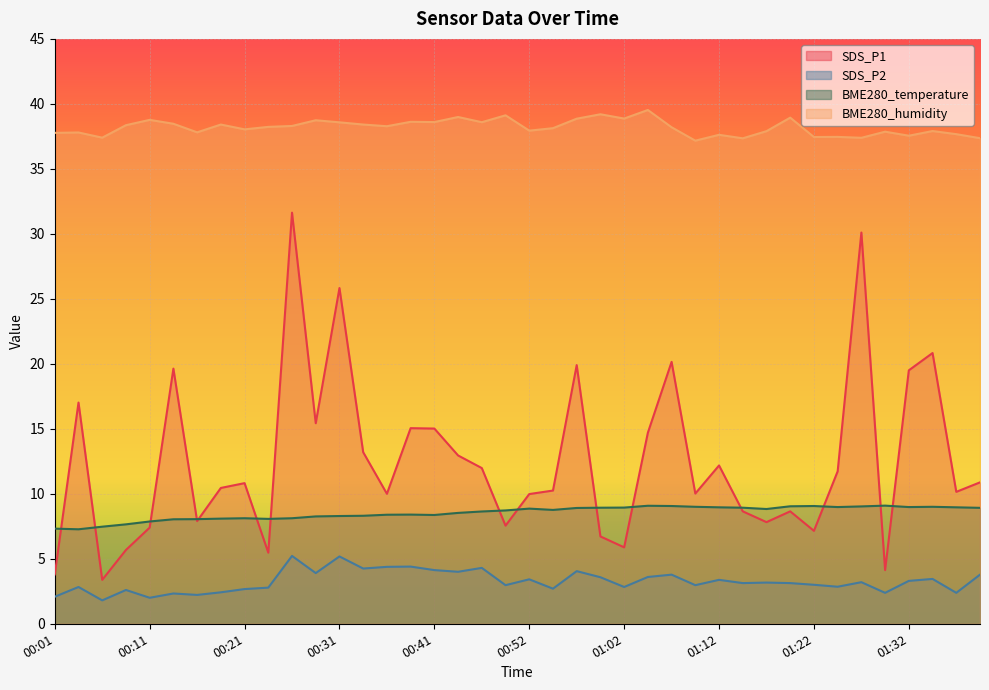

List the labels in order of BME280_temperature value, largest first.

01:29, 01:04, 01:07, 01:22, 01:19, 01:27, 01:09, 01:34, 01:24, 01:32, 01:12, 01:37, 01:02, 00:59, 01:14, 01:40, 00:57, 00:52, 01:17, 00:54, 00:49, 00:46, 00:44, 00:39, 00:36, 00:41, 00:34, 00:31, 00:29, 00:21, 00:26, 00:19, 00:24, 00:16, 00:14, 00:11, 00:09, 00:06, 00:01, 00:04